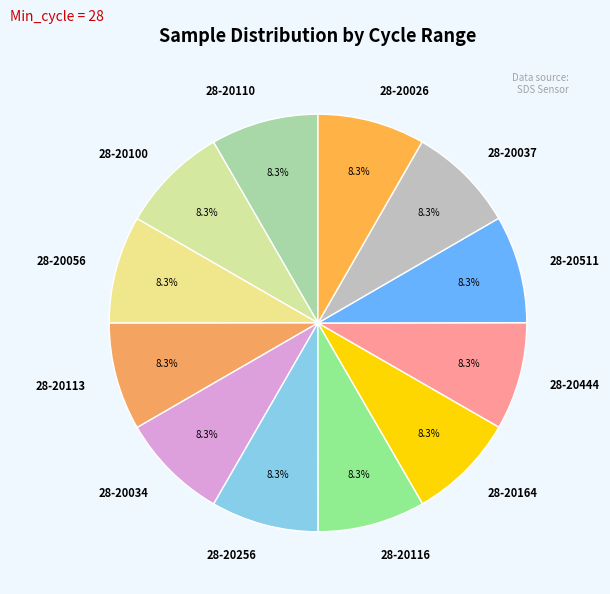

Do 28-20110 and 28-20164 together represent more than half of the pie?

No